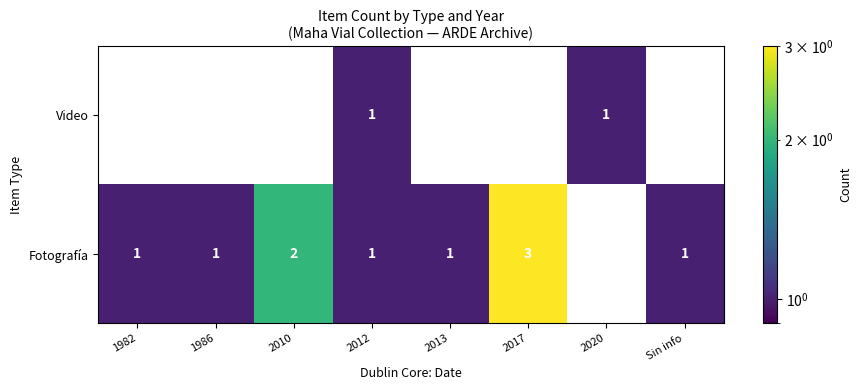

The Fotografía series shows 2 at 2010. True or false?

True